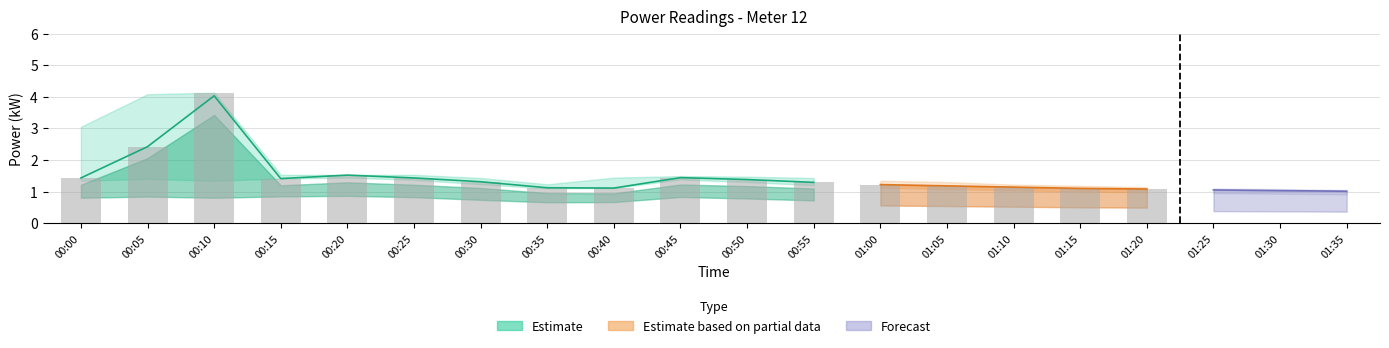

How many data points does each series have?

20